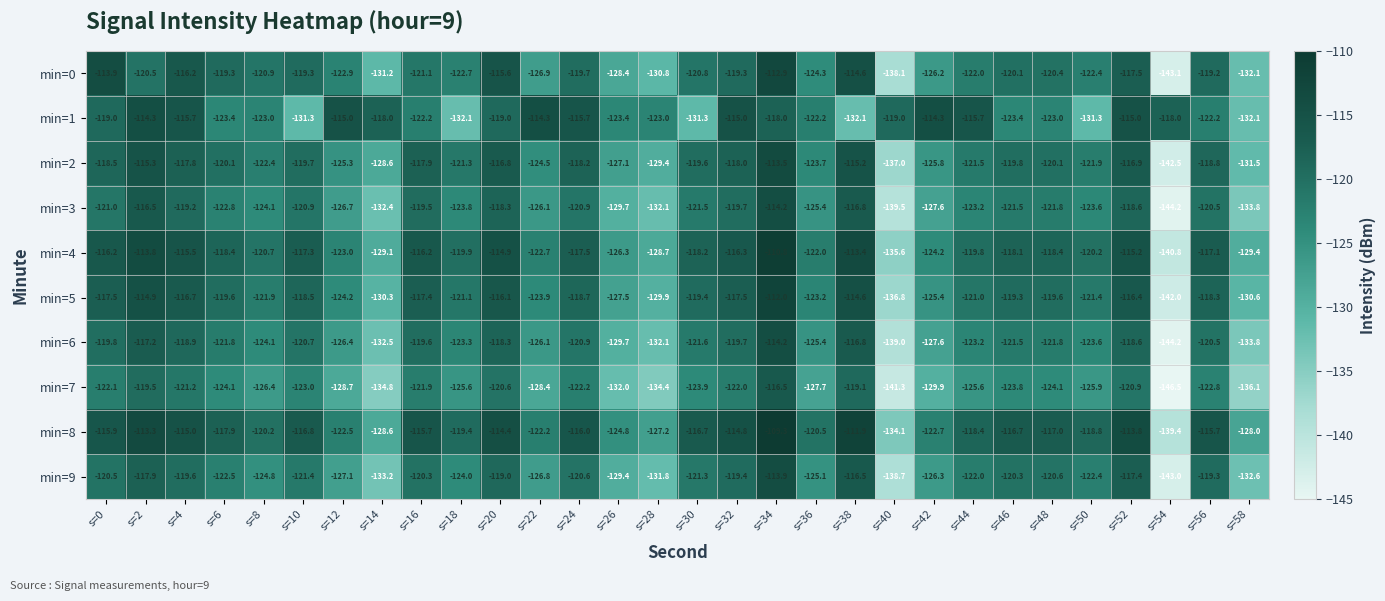

What is the approximate value of min=4 at s=16?

-116.2